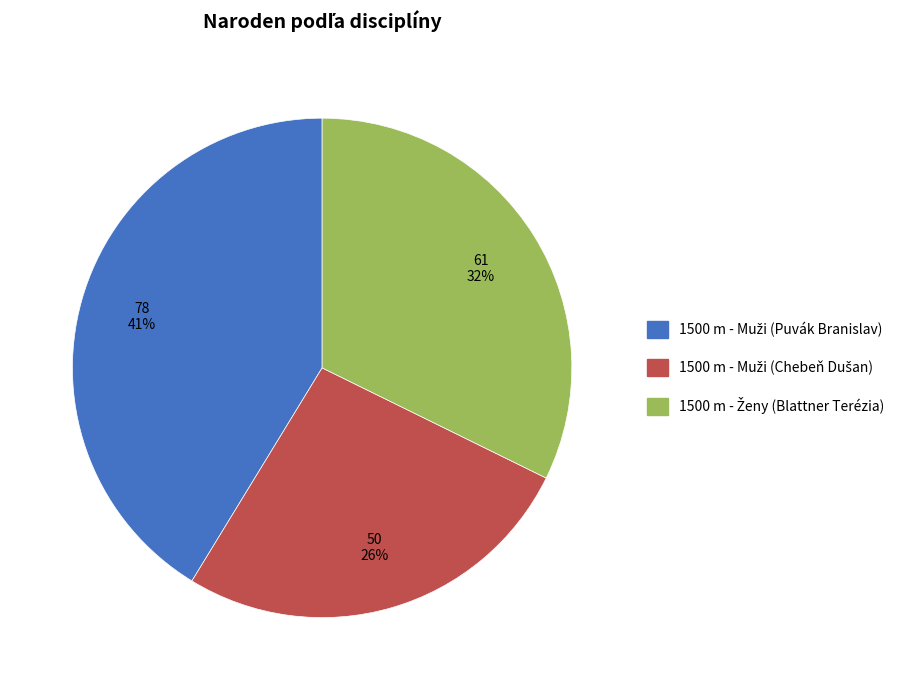

To the nearest percent, what is the average slice percentage?

33%